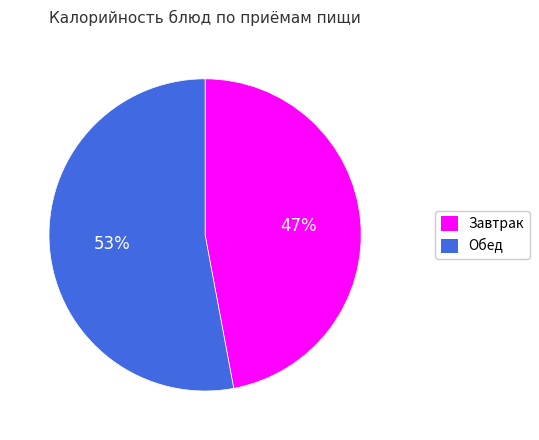

Does any single category account for the majority?

Yes